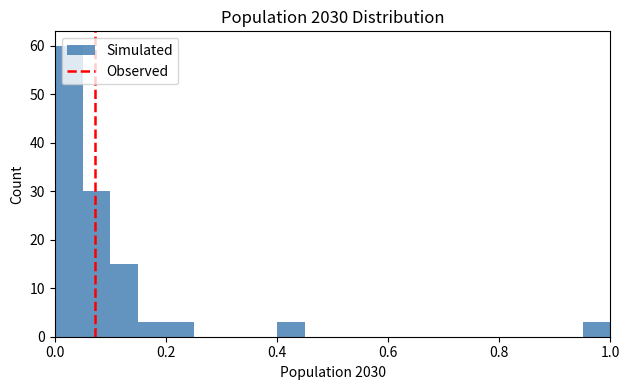

Read against the x-axis, roughly where is the centre of the tallest bar?

0.02